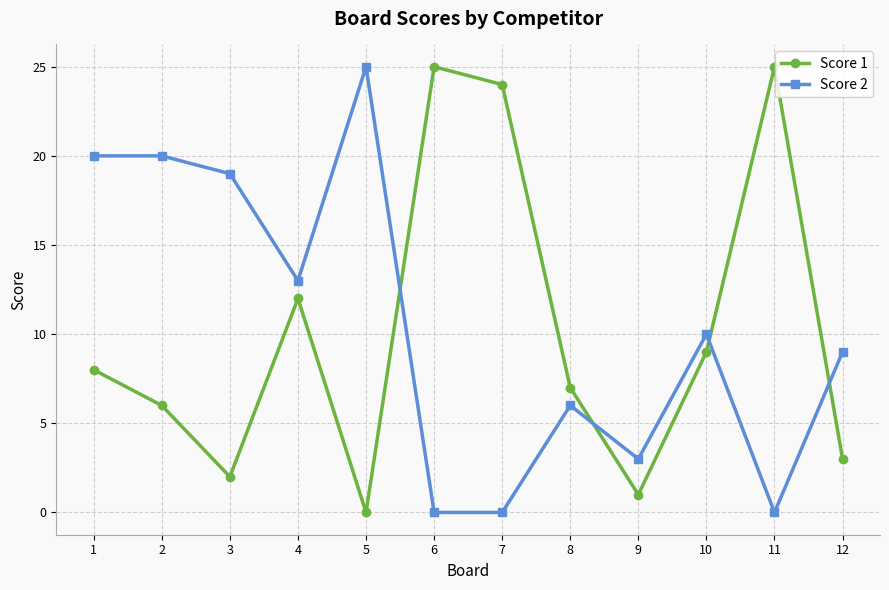

What is the approximate value of Score 2 at 4, to the nearest 10?

10